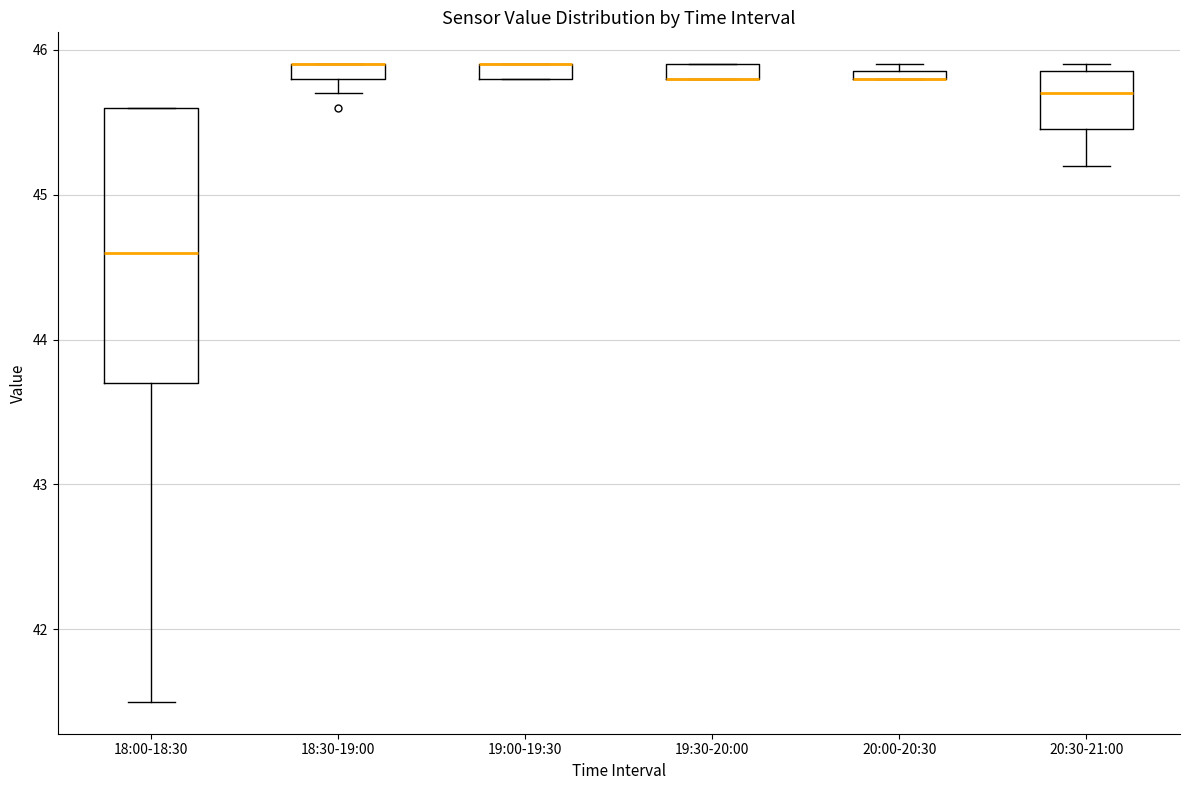

Comparing the boxes themselves (not the whiskers), which one is the tallest?

18:00-18:30